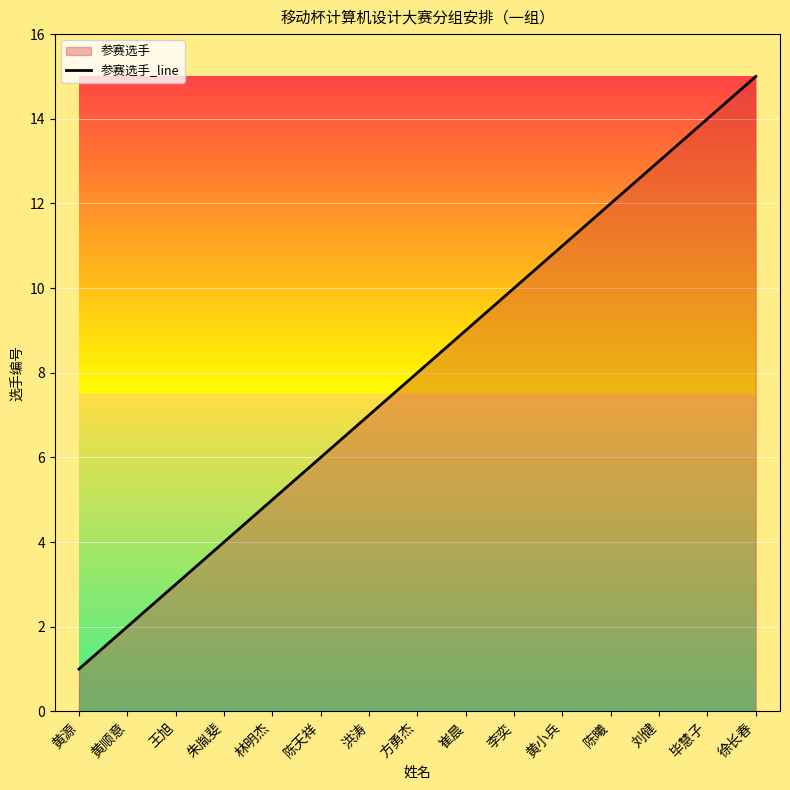

True or false: the data has more than 0 interior local peaks.

False